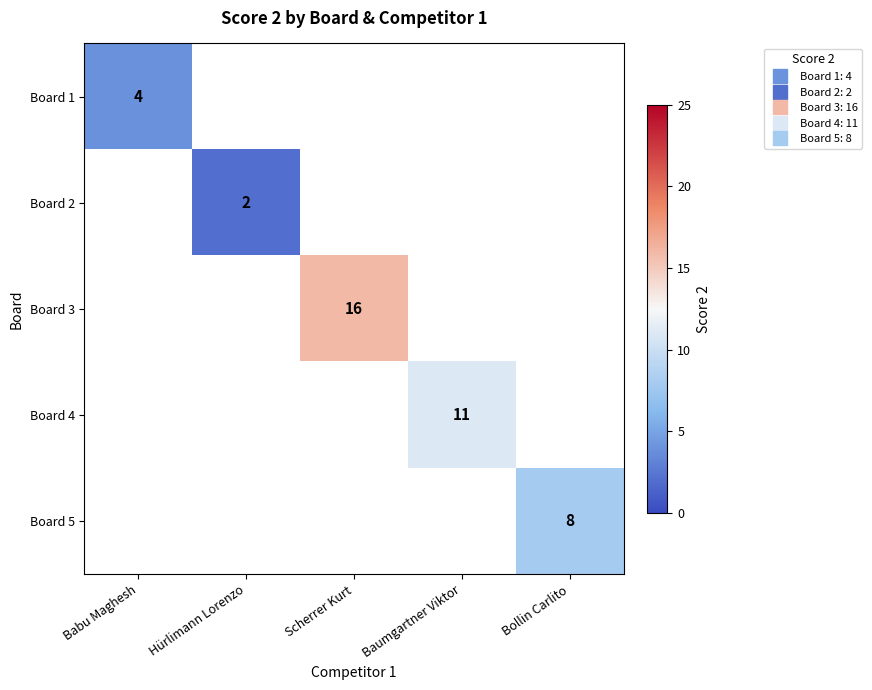

Which label corresponds to the largest value in the chart?

Scherrer Kurt